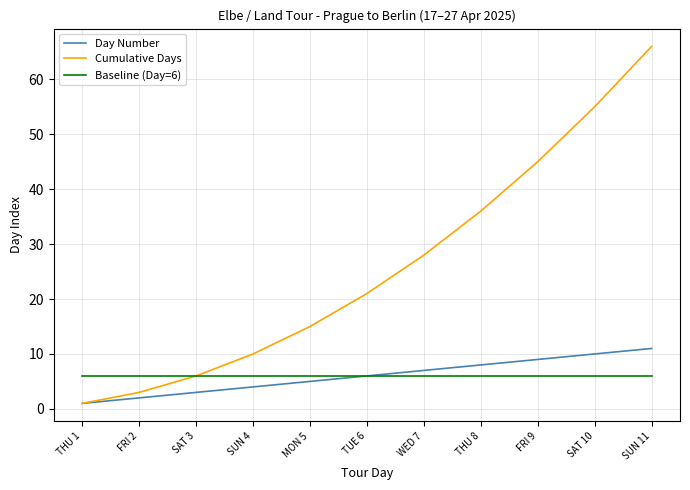

How many lines are shown in the chart?

3